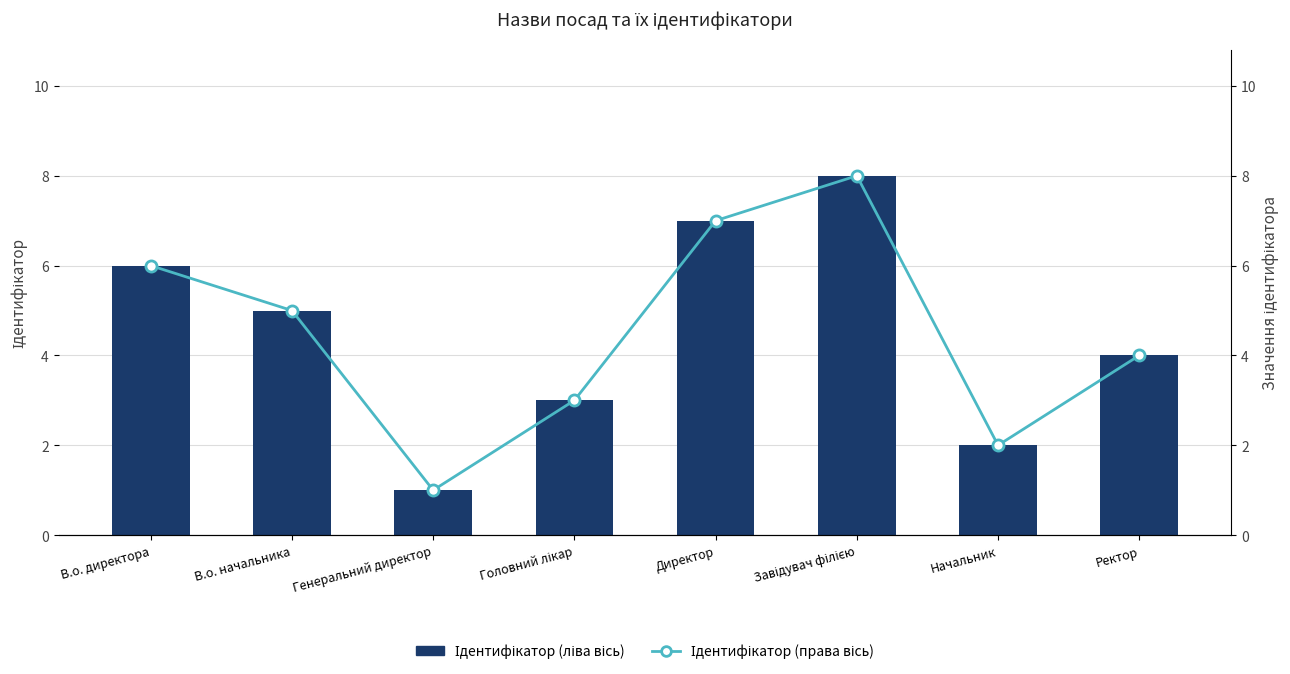

Which has a higher value, Завідувач філією or Начальник?

Завідувач філією